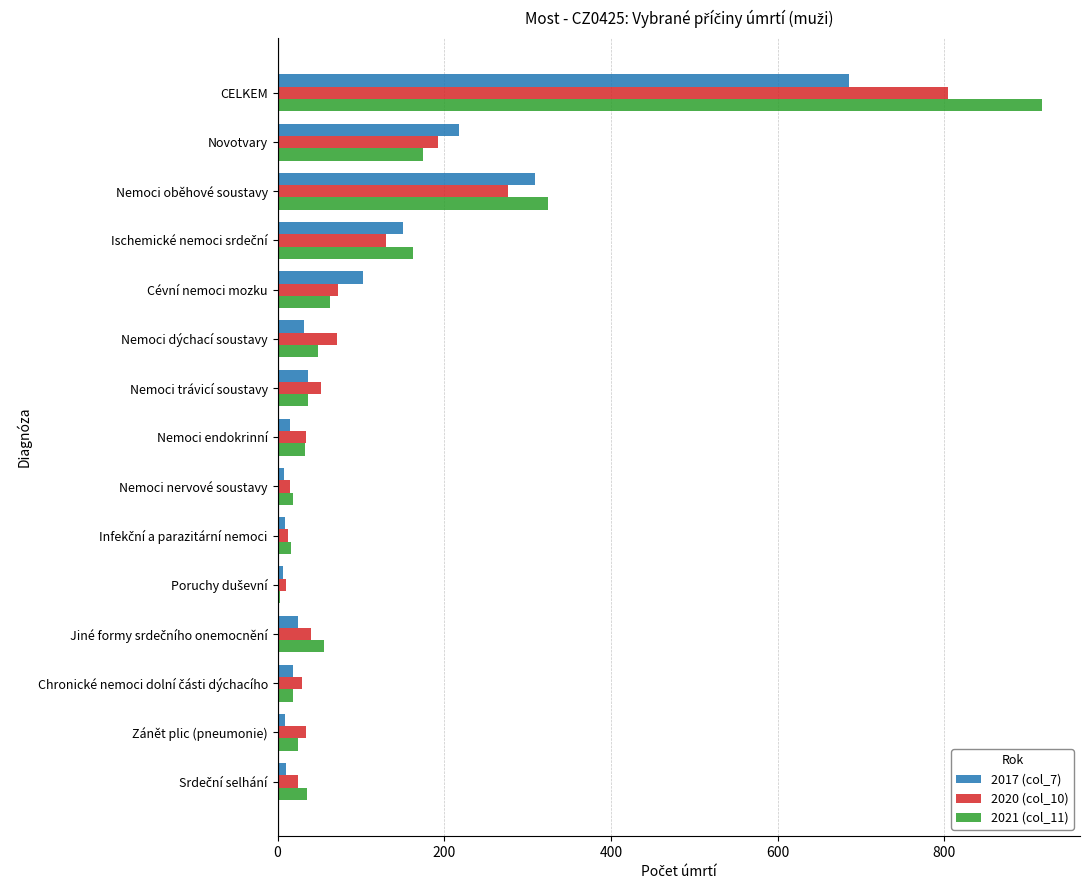

At how many categories does at least one series exceed 91?

5